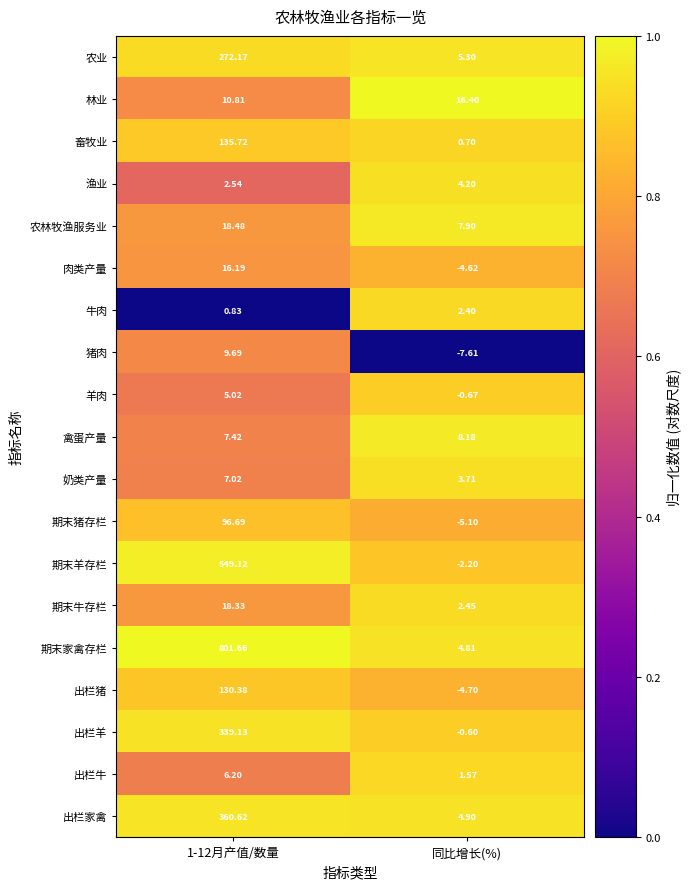

How many categories are shown in the chart?

2